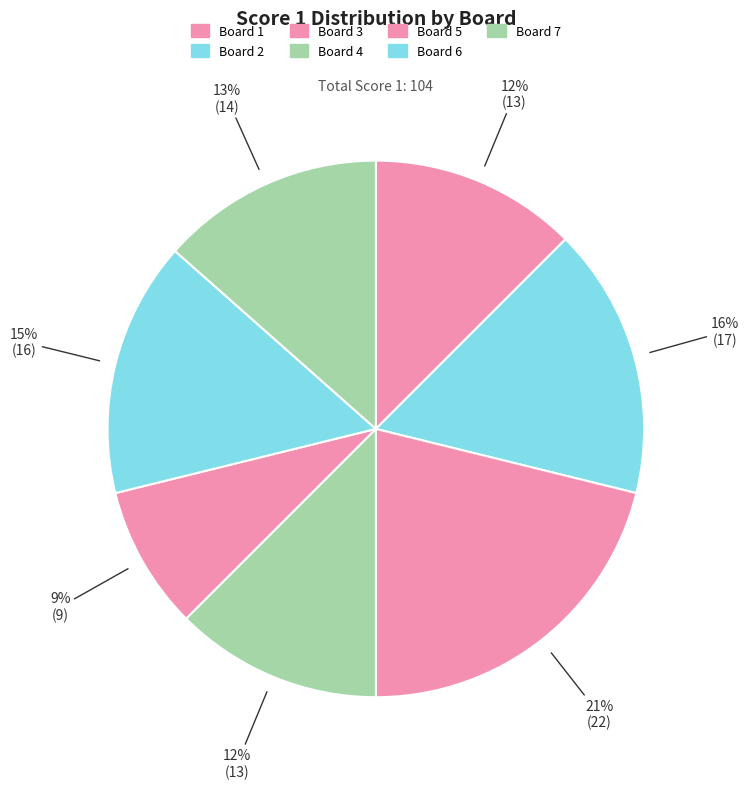

How many slices are in this pie chart?

7